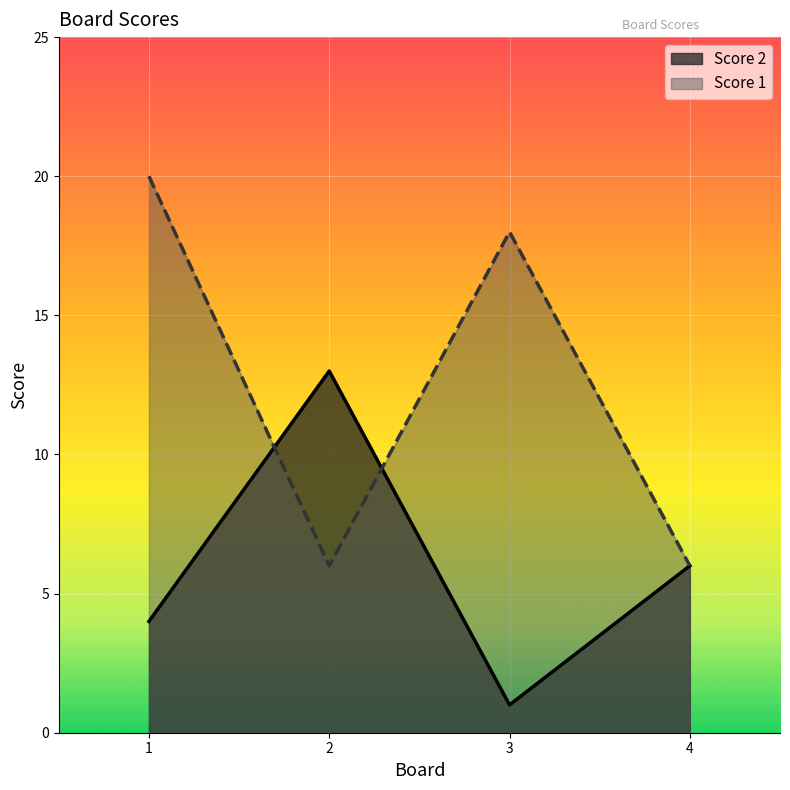

The value of Score 1 at 3 is 7. True or false?

False